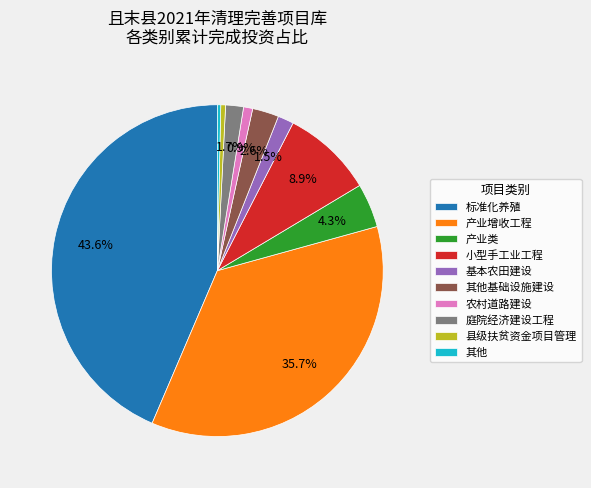

Approximately how many times larger is the value at 基本农田建设 compared to 农村道路建设?

1.7